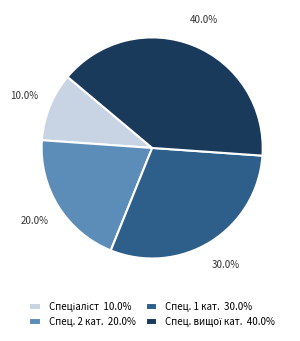

To the nearest percent, what is the difference between the largest and smallest slice percentages?

30%